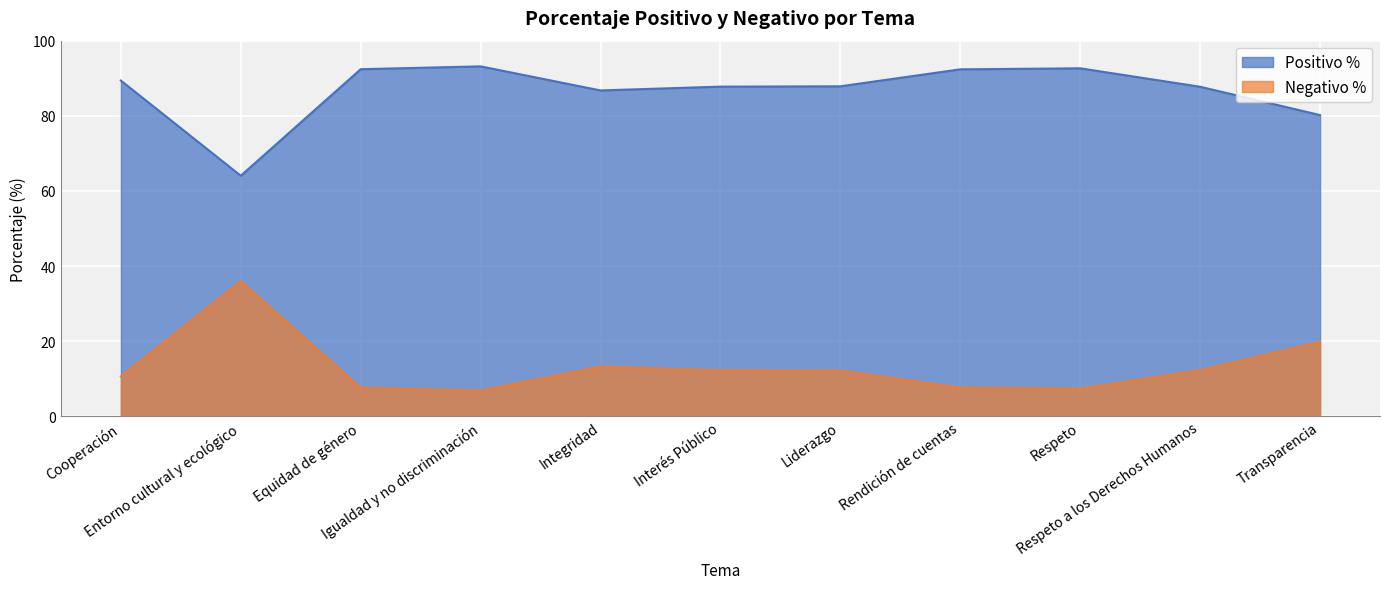

Reading right to left, what are all the values shown in this chart?

Positivo %: 80.2	87.7	92.6	92.4	87.8	87.8	86.8	93.2	92.4	64.0	89.4
Negativo %: 19.8	12.3	7.4	7.6	12.2	12.2	13.2	6.8	7.6	36.0	10.6